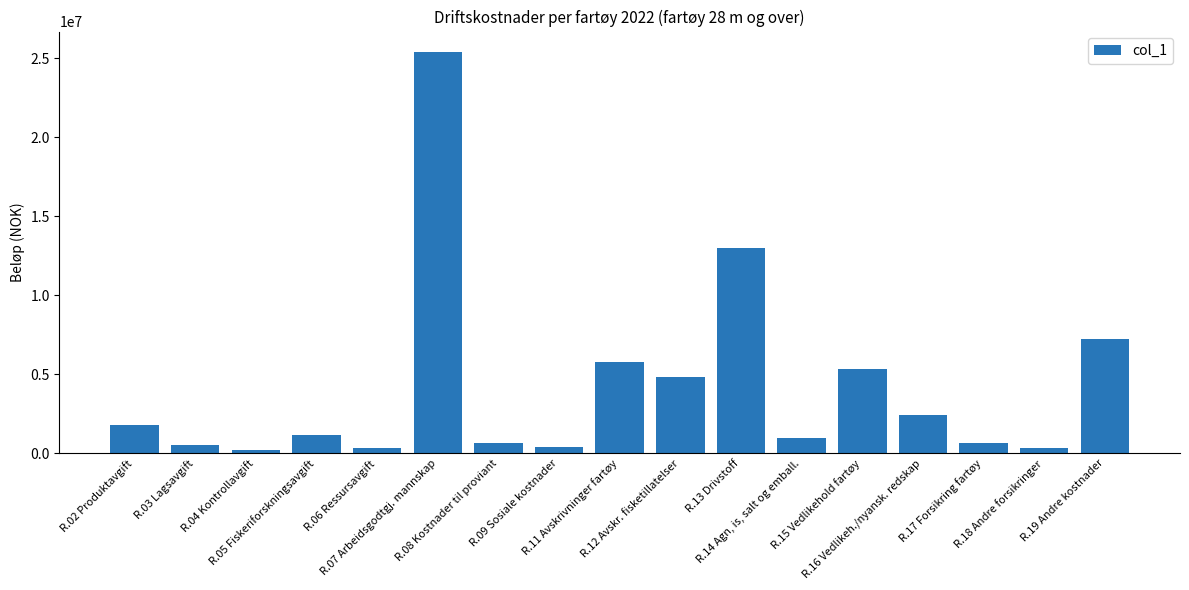

The value at R.18 Andre forsikringer is 342168.3. True or false?

True